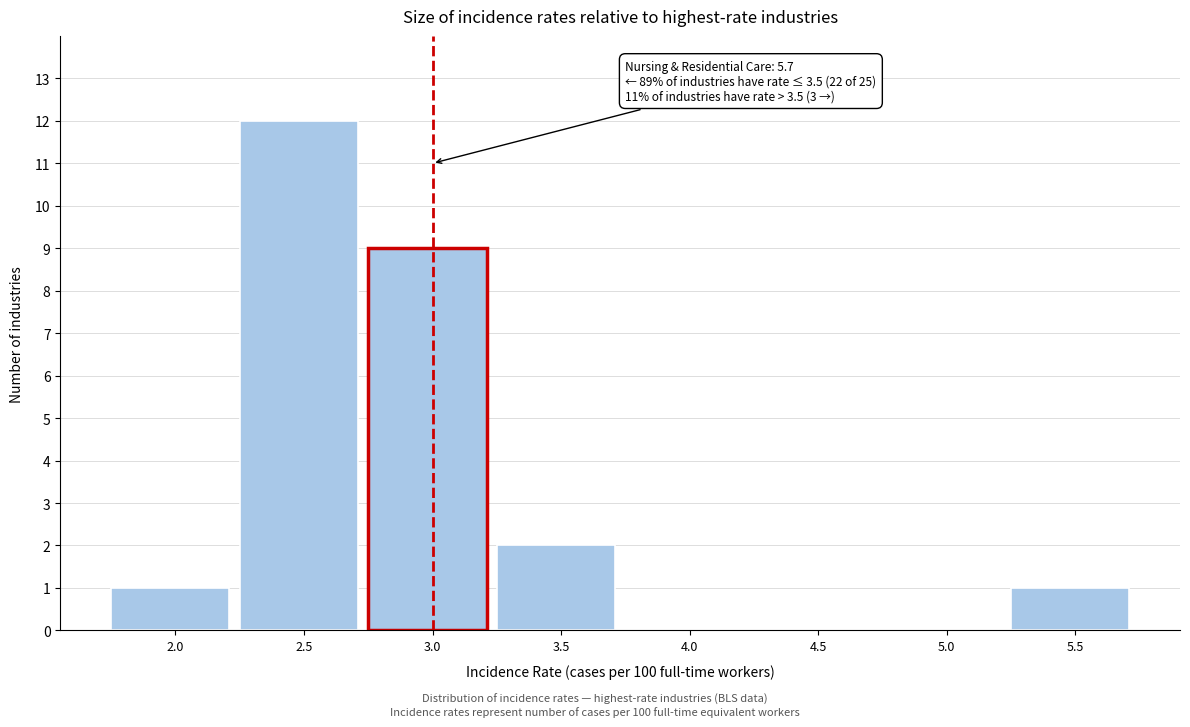

Reading right to left, what are all the values shown in this chart?

5.5=1	5.0=0	4.5=0	4.0=0	3.5=2	3.0=9	2.5=12	2.0=1